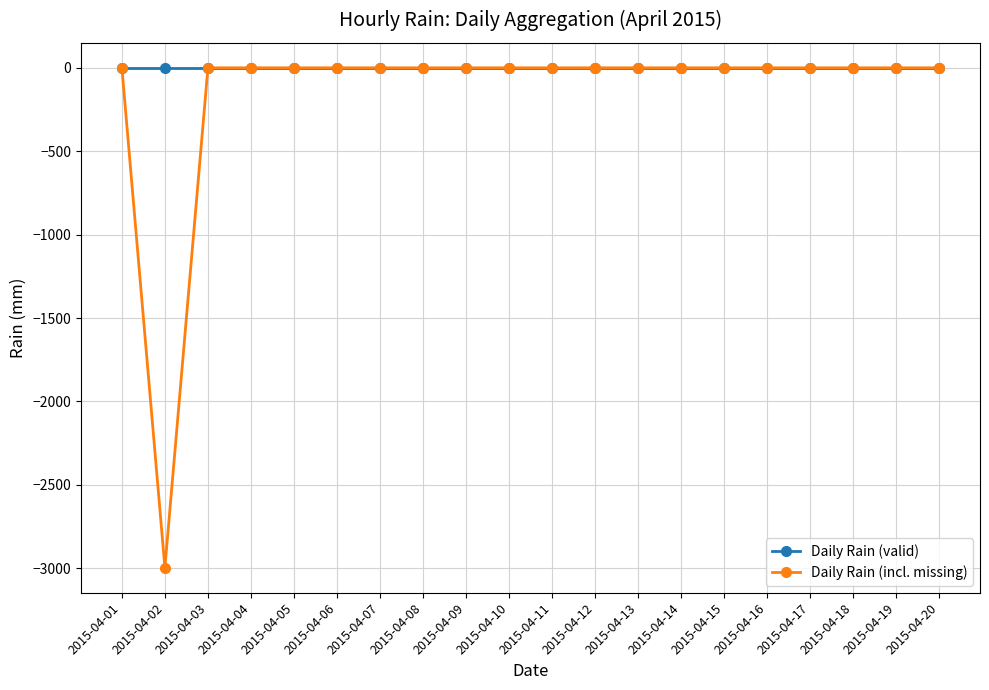

Which series has the largest total across all categories?

Daily Rain (valid)